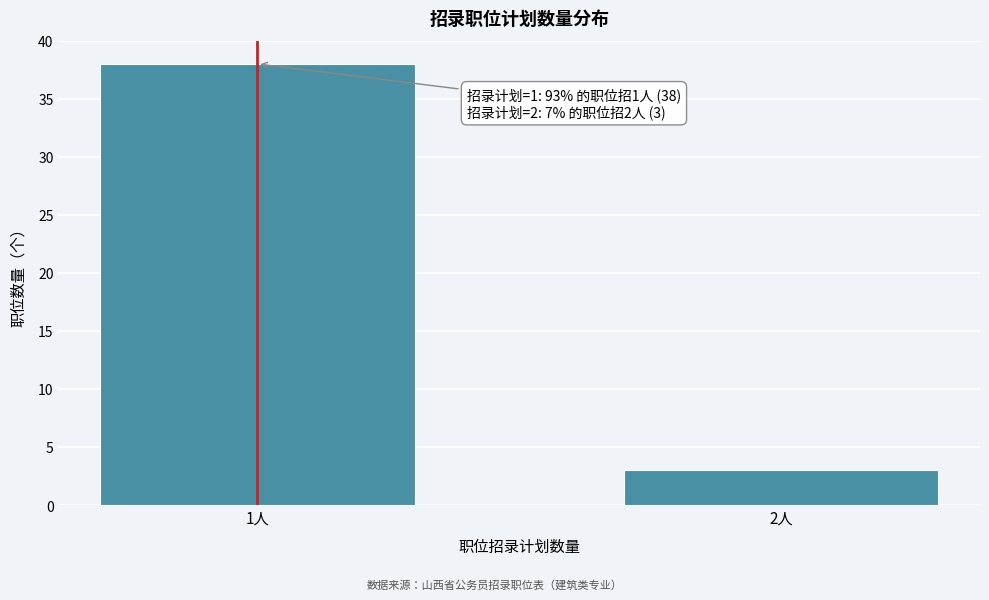

Reading right to left, what are all the values shown in this chart?

2人=3	1人=38